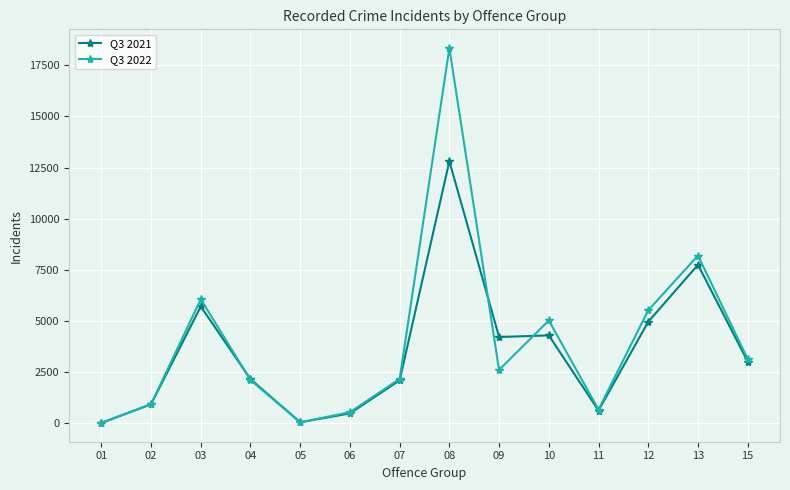

At which category does Q3 2021 reach its first local peak?

03